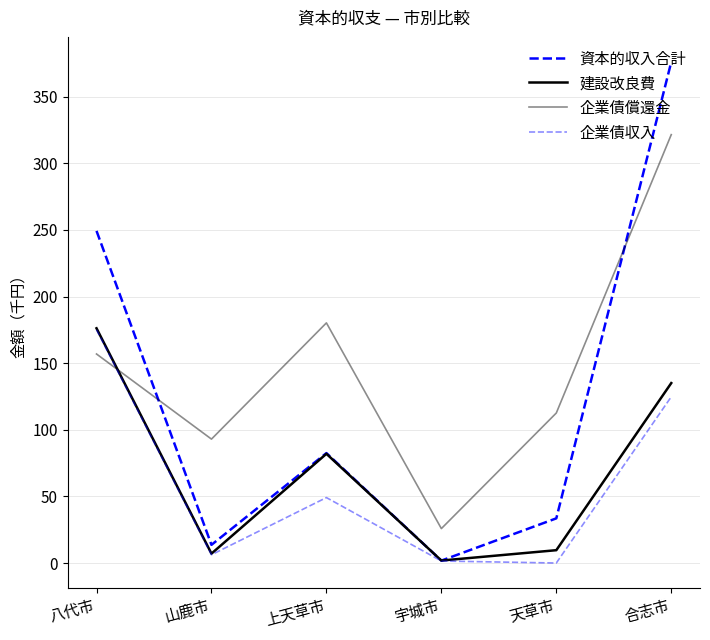

How many lines are shown in the chart?

4